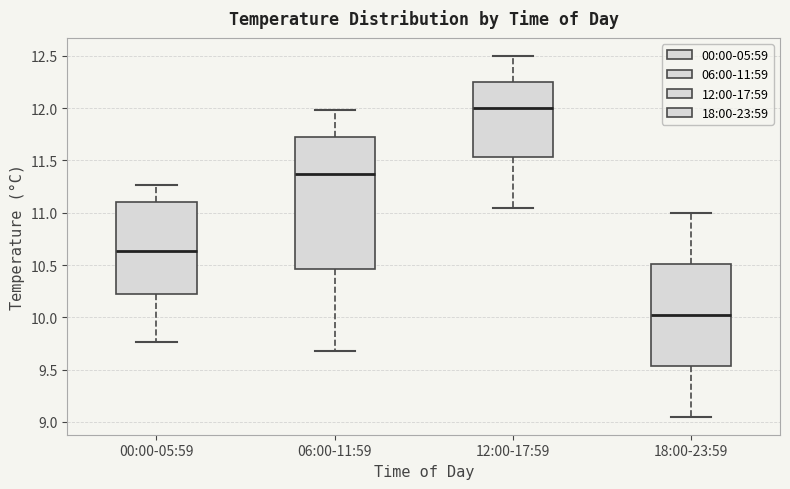

Where is the lower edge of the box for 12:00-17:59 on the y-axis? The values are not printed on the chart, so give them approximately, as read against the axis.

11.55